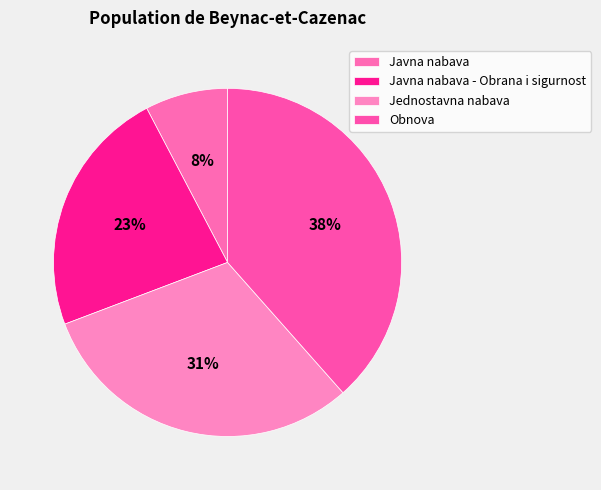

How many segments does this pie chart have?

4